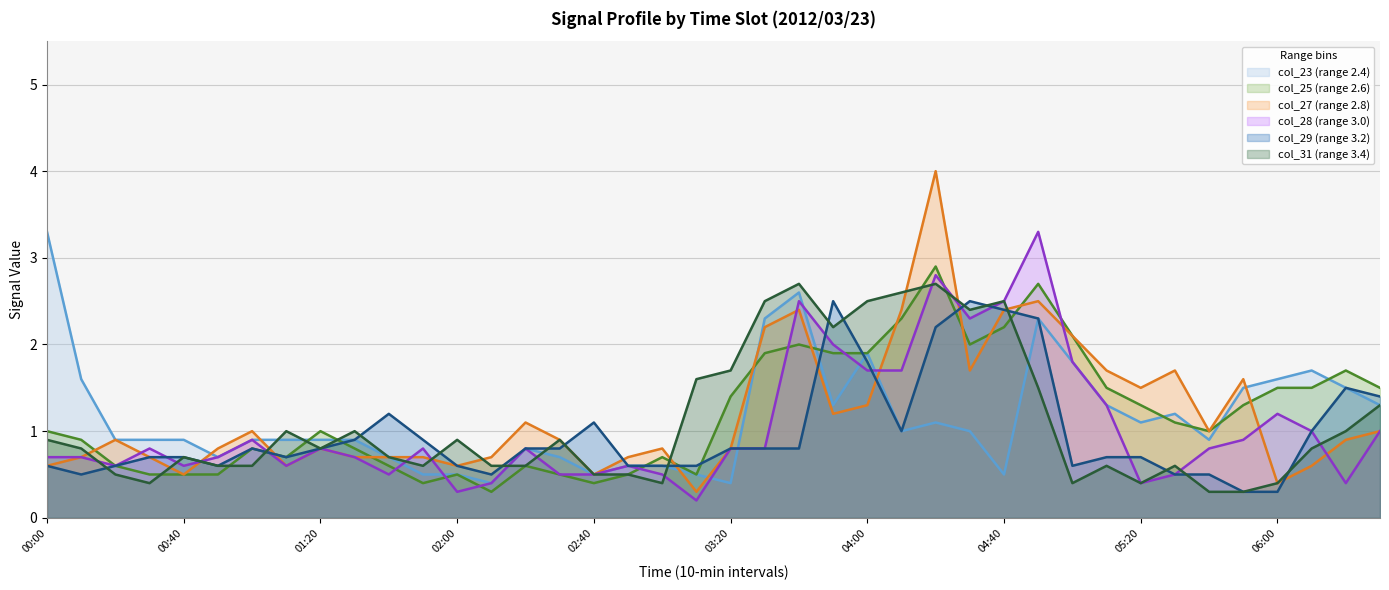

How many lines are shown in the chart?

6